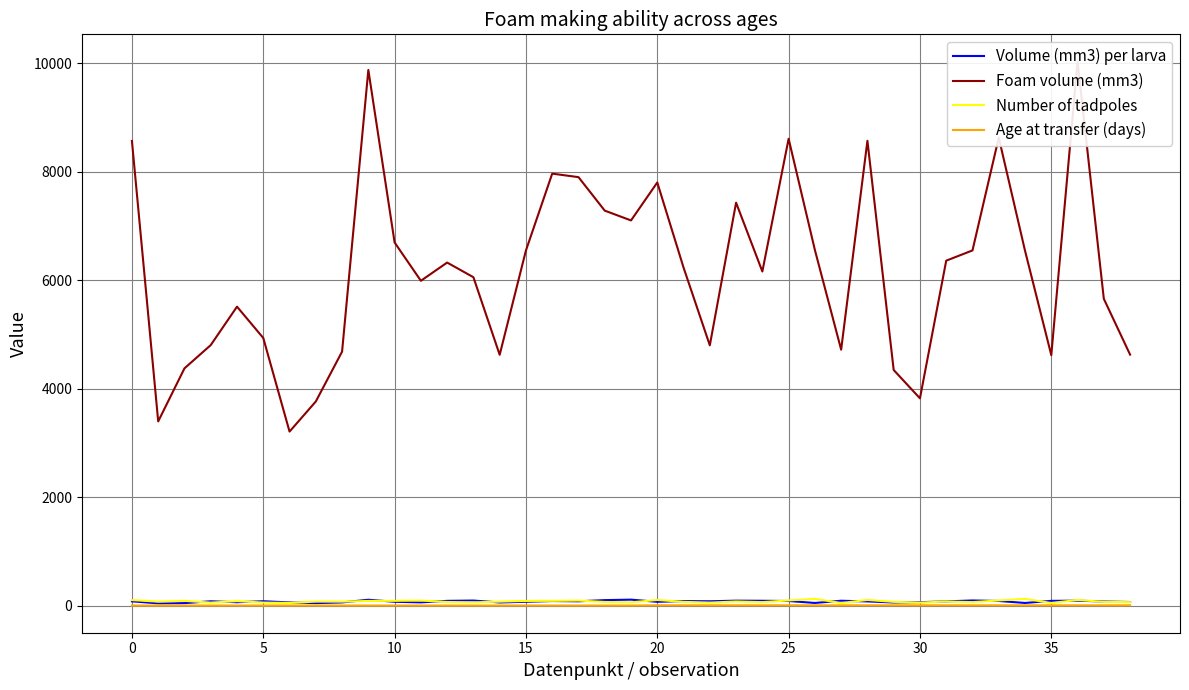

List the series in order of their peak value, lowest first.

Age at transfer (days), Volume (mm3) per larva, Number of tadpoles, Foam volume (mm3)